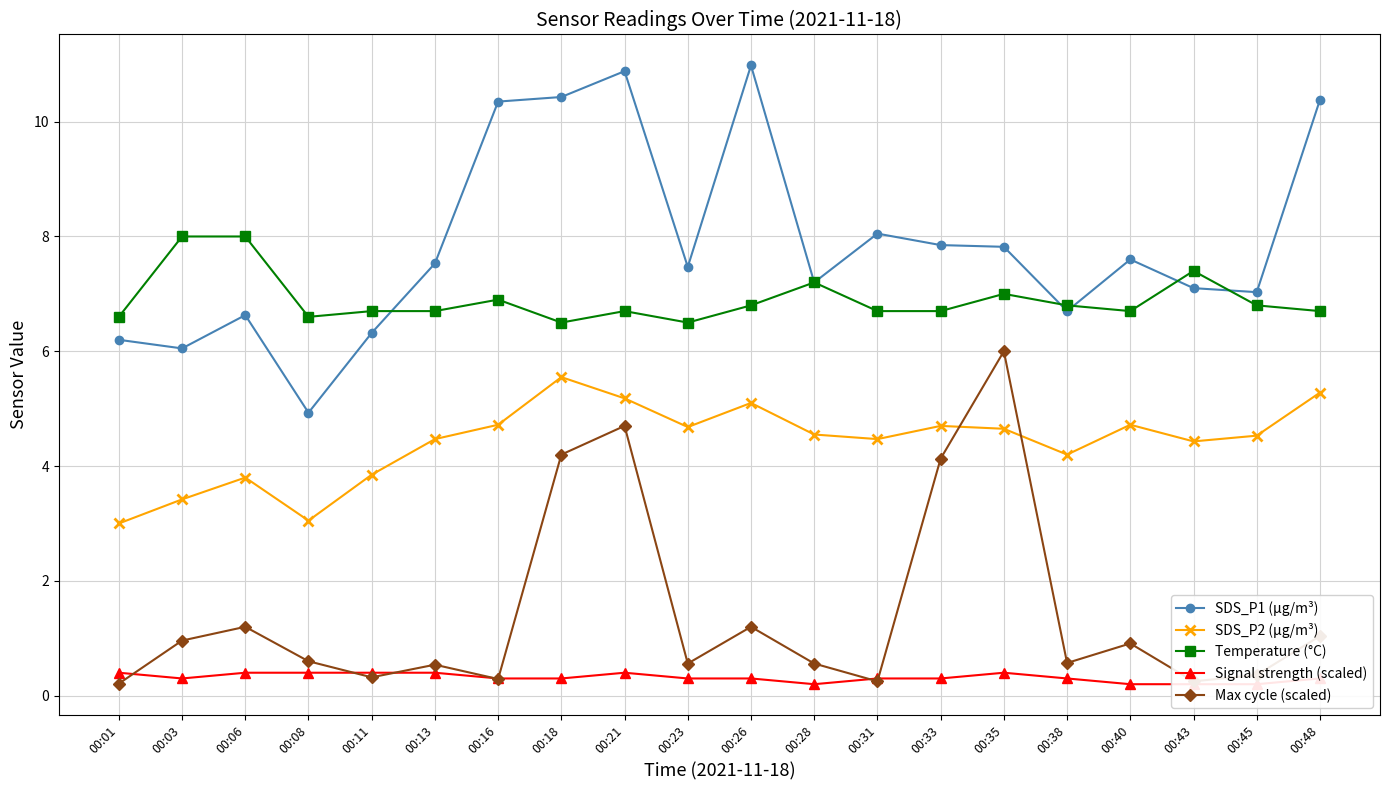

Which series has the widest spread of values?

SDS_P1 (µg/m³)